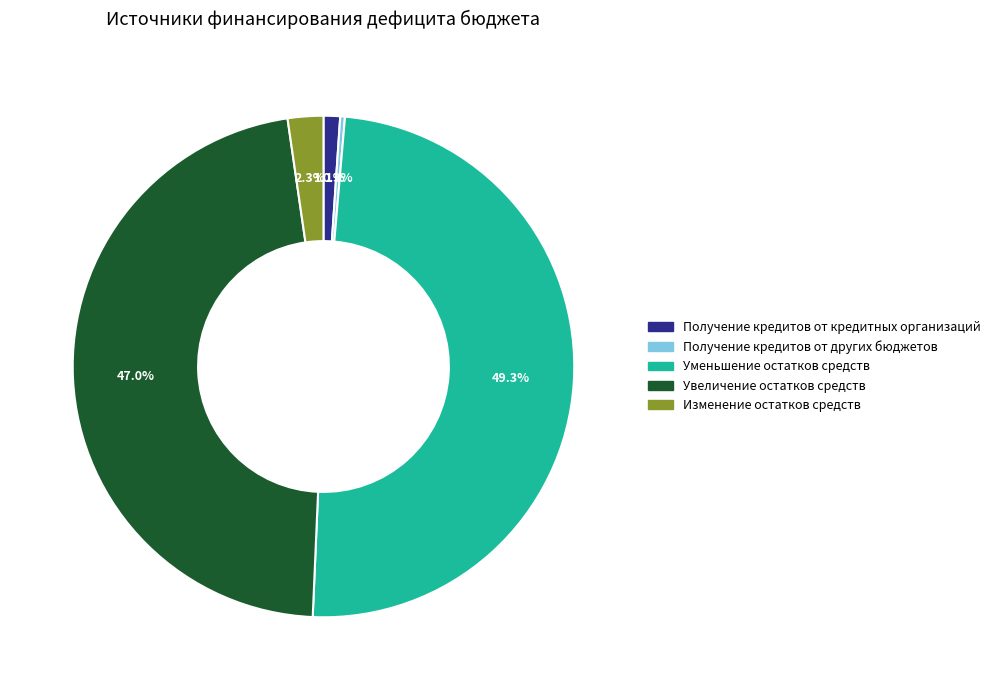

Rank the categories by value from lowest to highest.

Получение кредитов от других бюджетов, Получение кредитов от кредитных организаций, Изменение остатков средств, Увеличение остатков средств, Уменьшение остатков средств